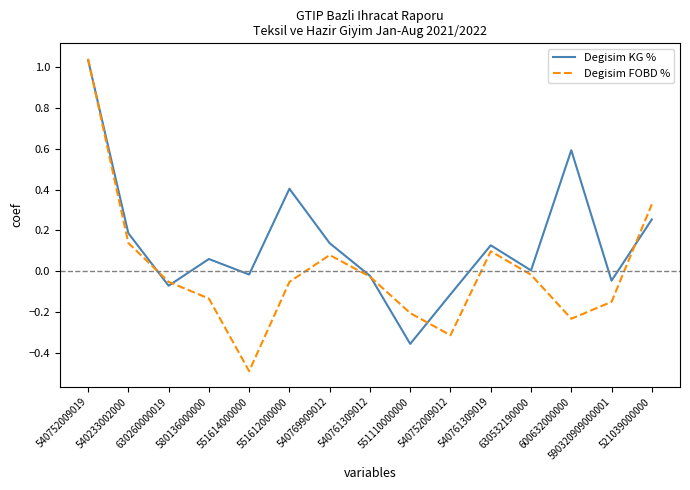

Is this an area chart (filled region under the line)?

No